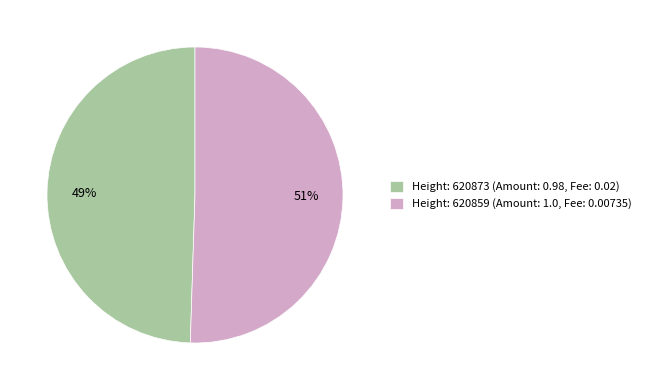

Count the number of slices in the pie.

2